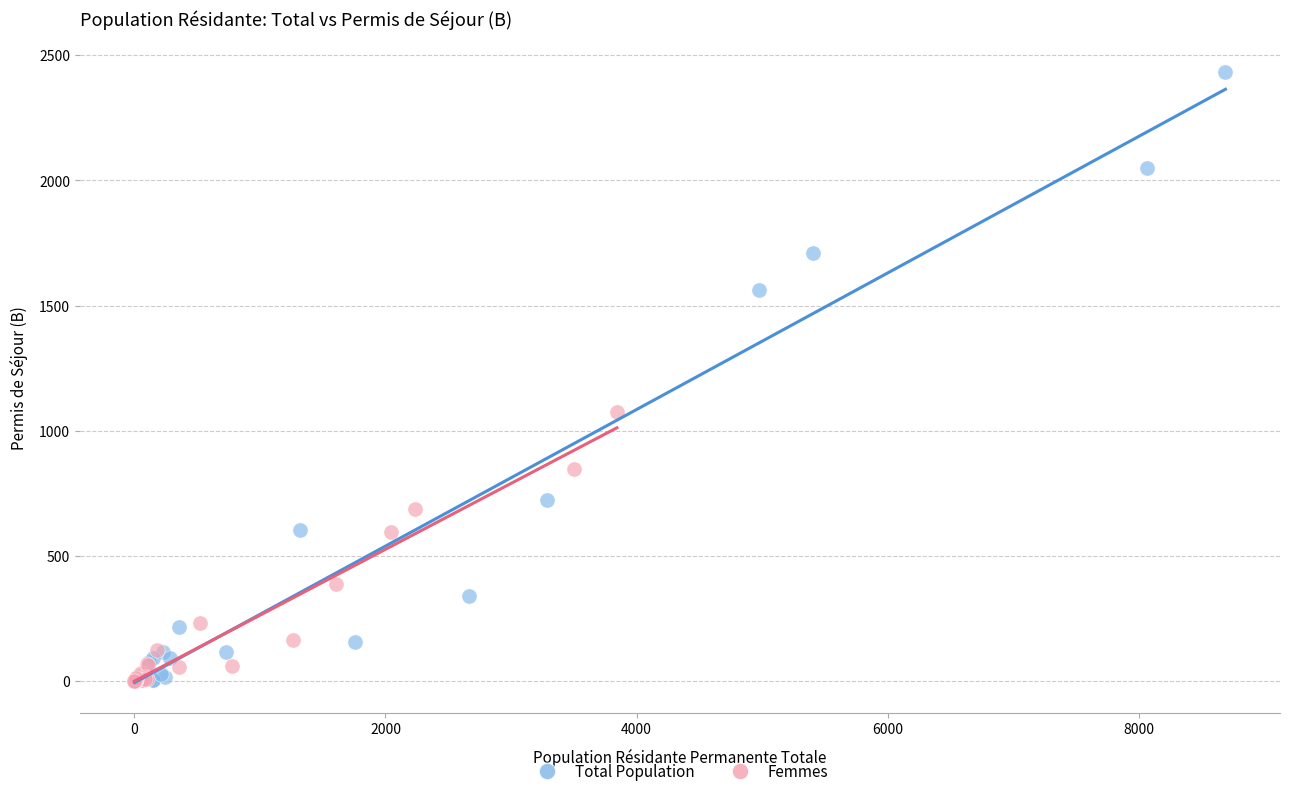

Which series reaches the maximum Y coordinate?

Total Population